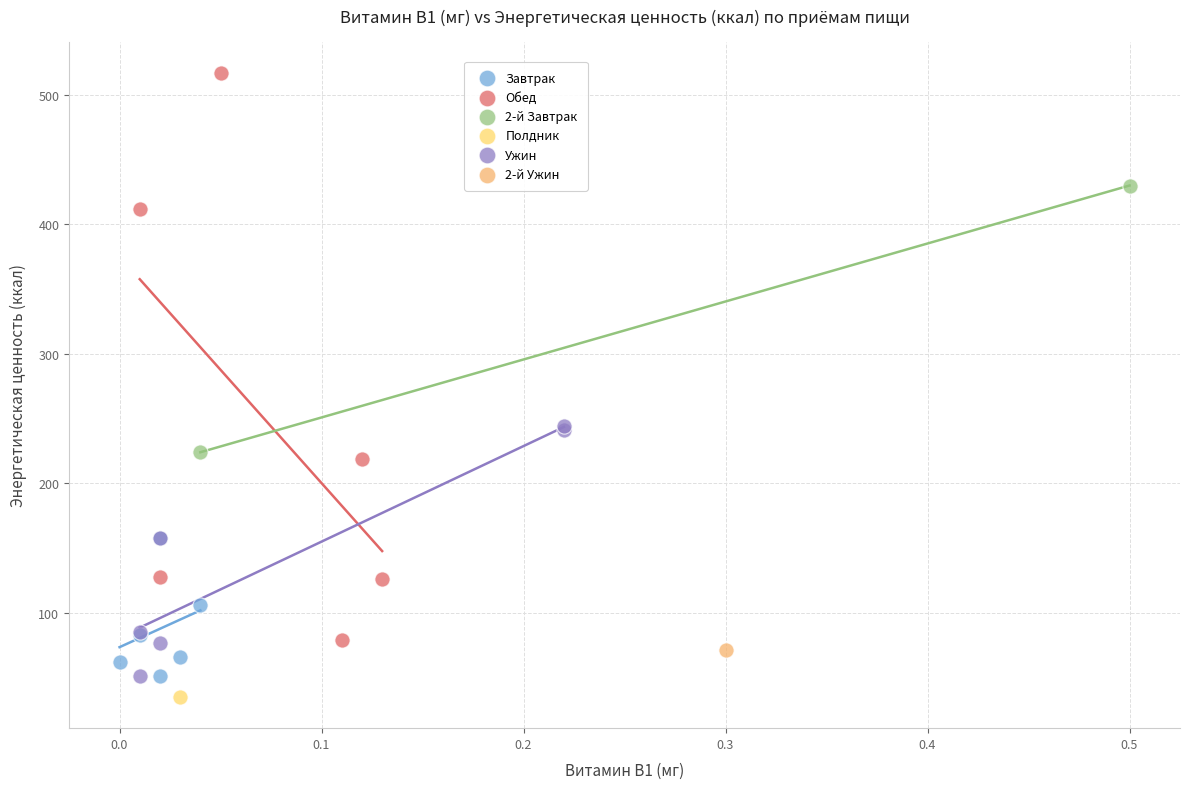

What are all the series names shown in the legend?

Завтрак, Обед, 2-й Завтрак, Полдник, Ужин, 2-й Ужин